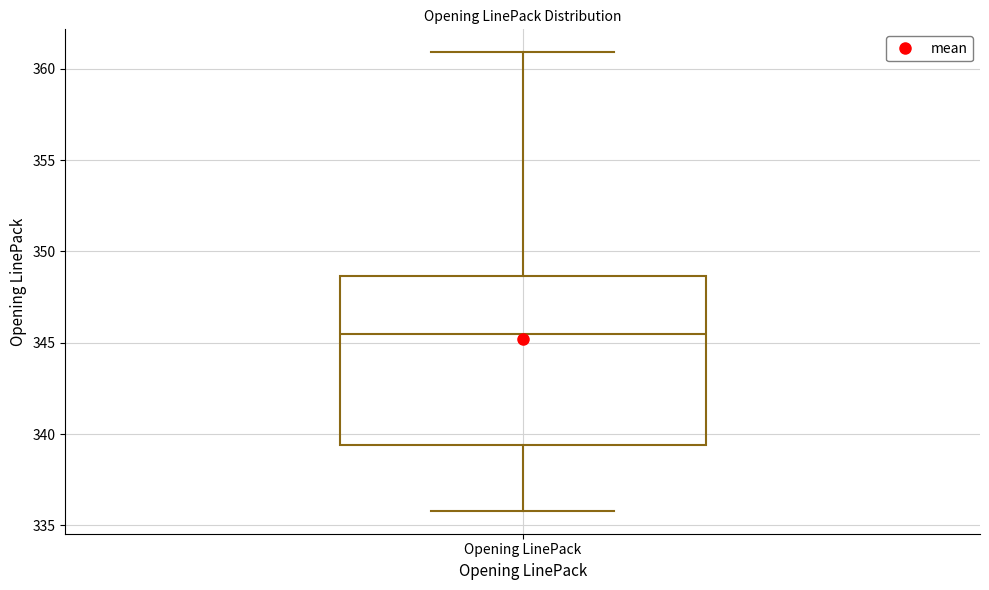

Read this box plot against the y-axis: the position of the median line, the range covered by the box, and the ends of both whiskers. The values are not printed on the chart, so give them approximately, as read against the axis.

median 345.5, box 339.5 to 348.5, whiskers 336.0 to 361.0